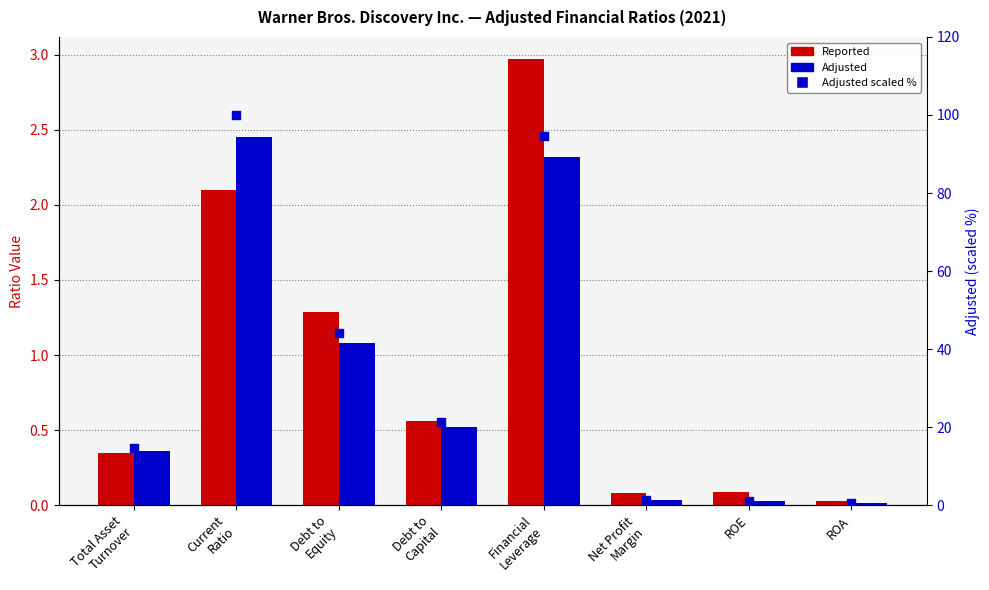

What is the total value across all series at ROA?

0.5